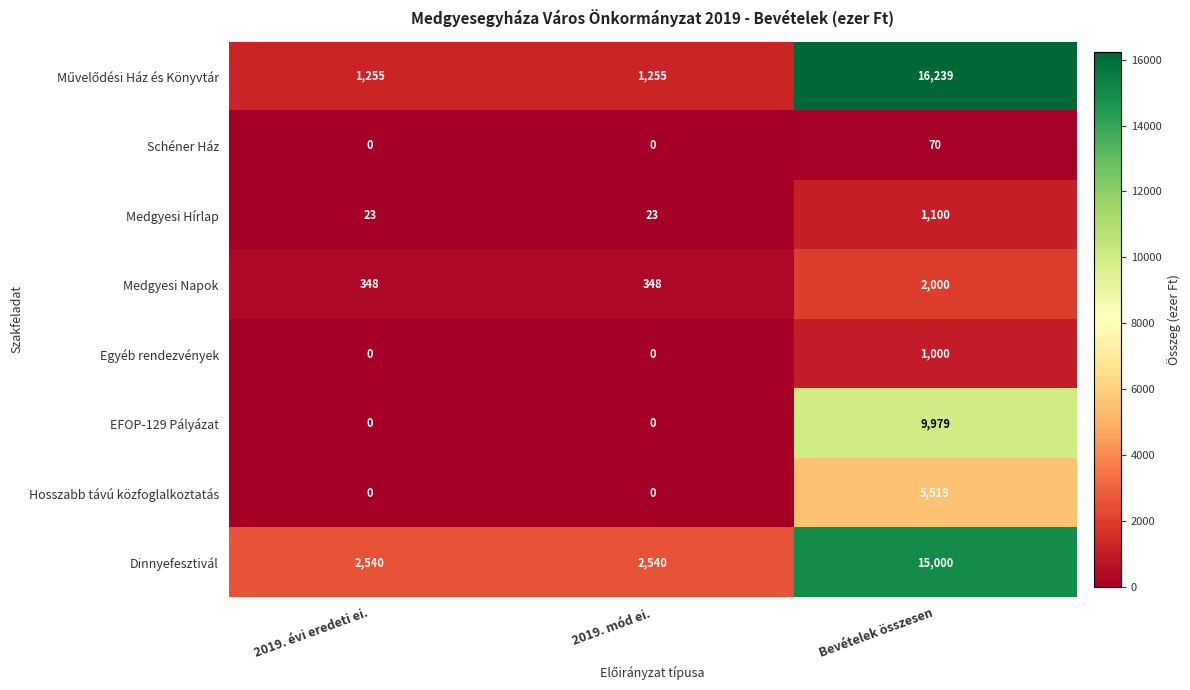

At which category is the sum across all series the highest?

Bevételek összesen